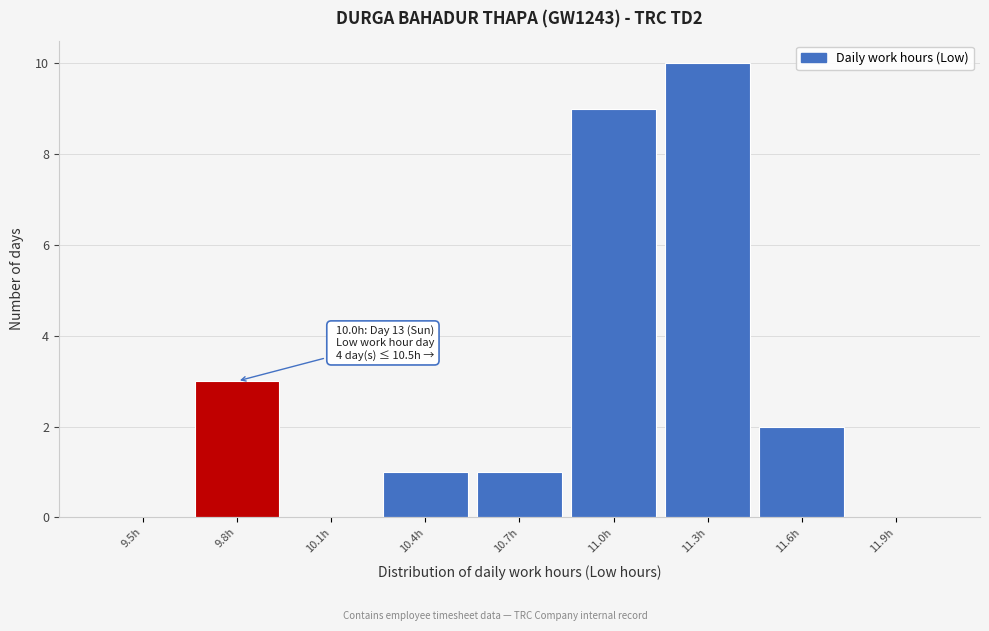

Reading left to right, list all the values displayed in this chart.

9.5h=0	9.8h=3	10.1h=0	10.4h=1	10.7h=1	11.0h=9	11.3h=10	11.6h=2	11.9h=0